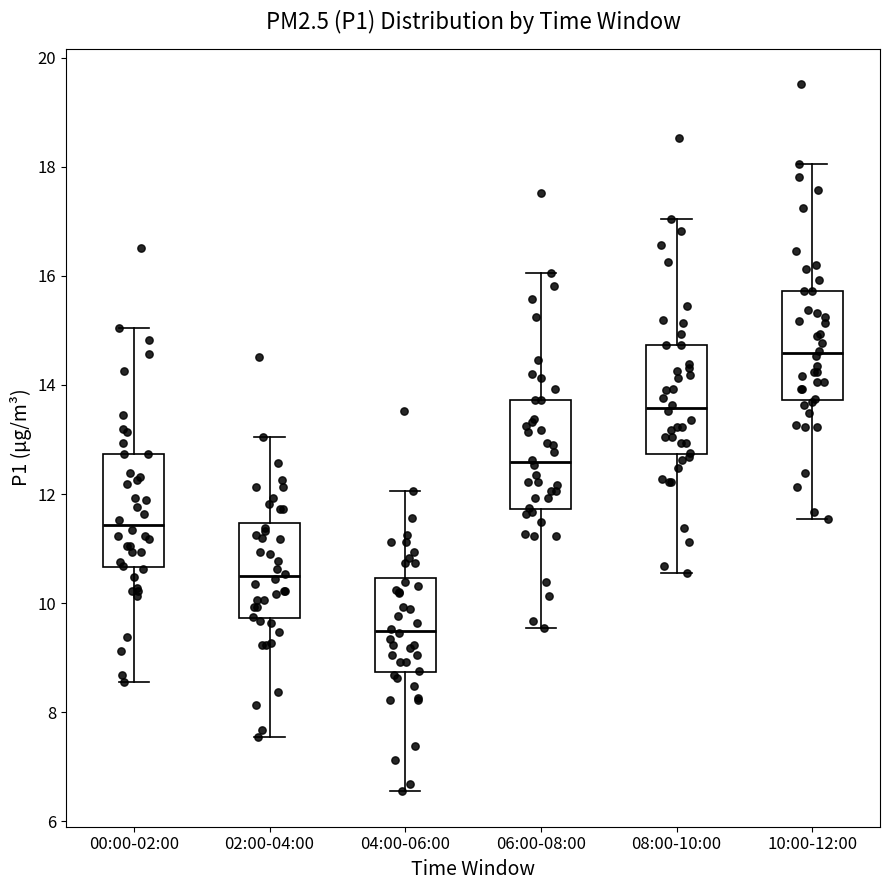

Reading left to right, transcribe this box plot: for each box, give where its median line is, the range the box spans, and where its two whiskers end, as read against the y-axis. The values are not printed on the chart, so give them approximately, as read against the axis.

00:00-02:00: median 11.4, box 10.6 to 12.8, whiskers 8.6 to 15.0
02:00-04:00: median 10.4, box 9.8 to 11.4, whiskers 7.6 to 13.0
04:00-06:00: median 9.4, box 8.8 to 10.4, whiskers 6.6 to 12.0
06:00-08:00: median 12.6, box 11.8 to 13.8, whiskers 9.6 to 16.0
08:00-10:00: median 13.6, box 12.8 to 14.8, whiskers 10.6 to 17.0
10:00-12:00: median 14.6, box 13.8 to 15.8, whiskers 11.6 to 18.0